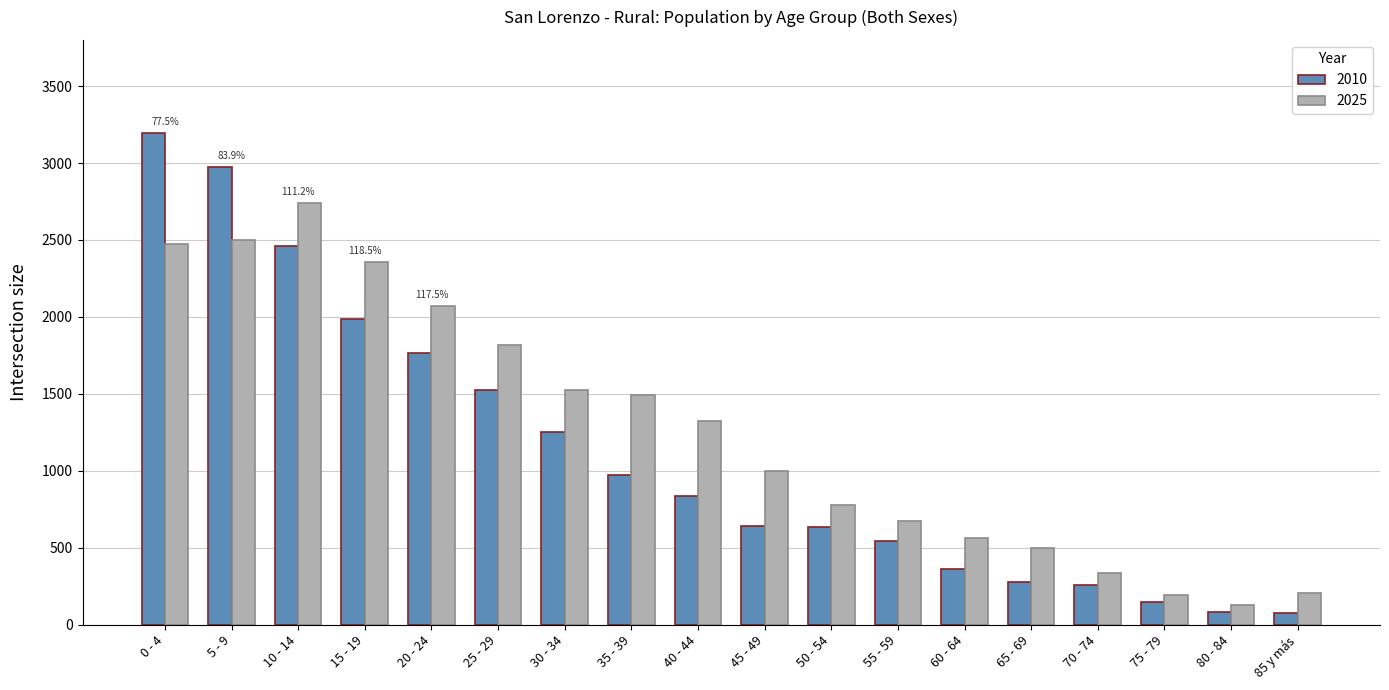

Is it true that 2025 equals 2740 at 10 - 14?

True